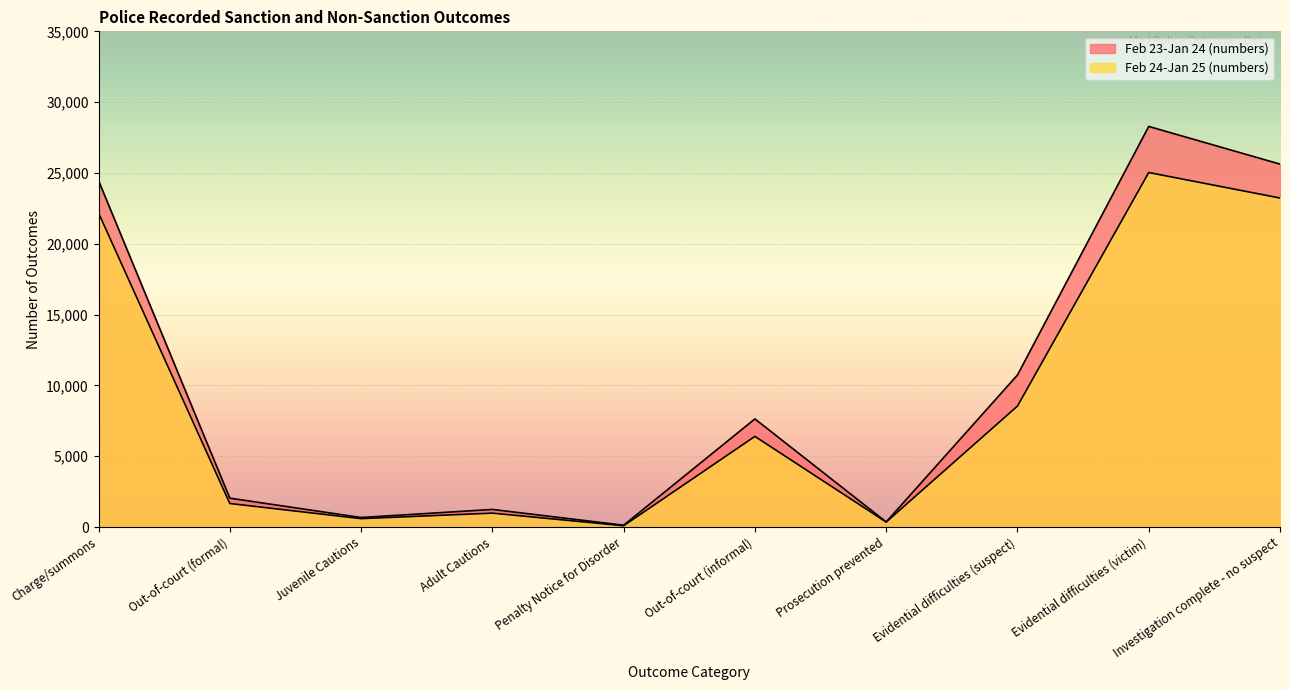

At which category does Feb 24-Jan 25 (numbers) reach its first local peak?

Adult Cautions